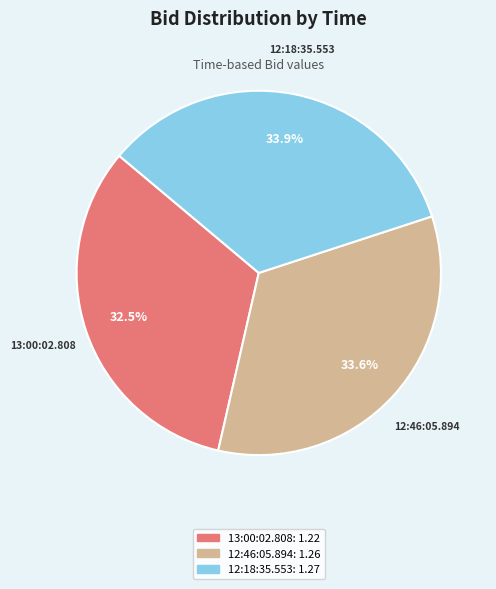

Which category has the smallest portion of the pie?

13:00:02.808